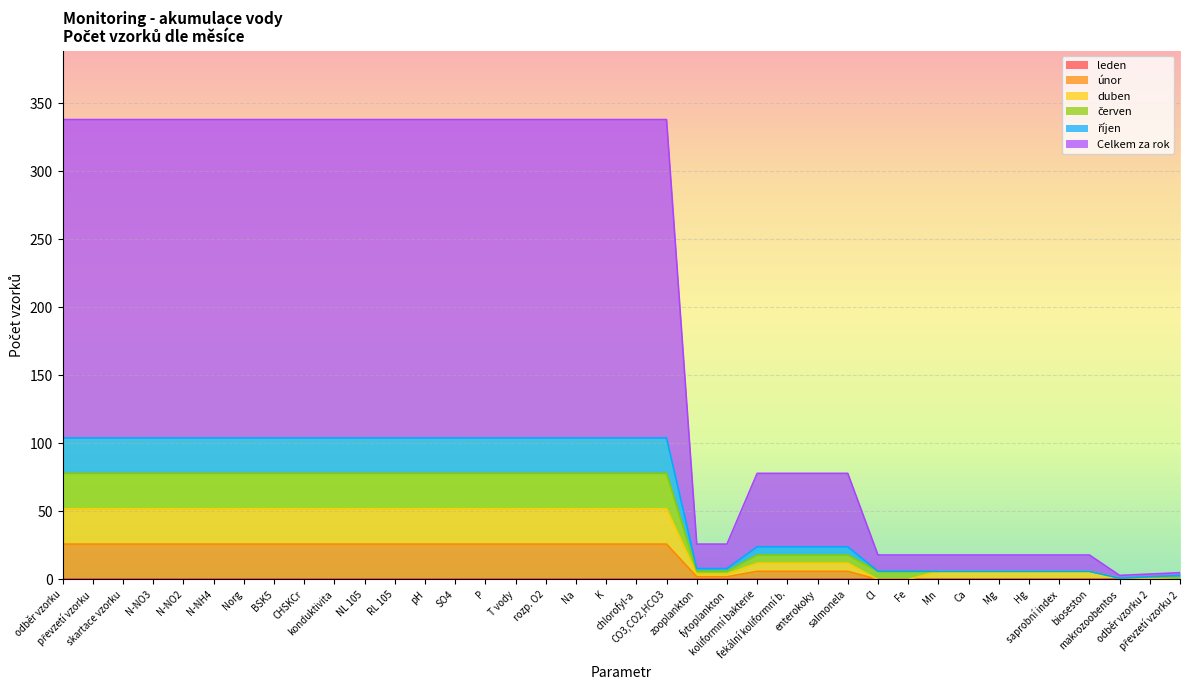

At which label does únor reach its minimum?

Cl